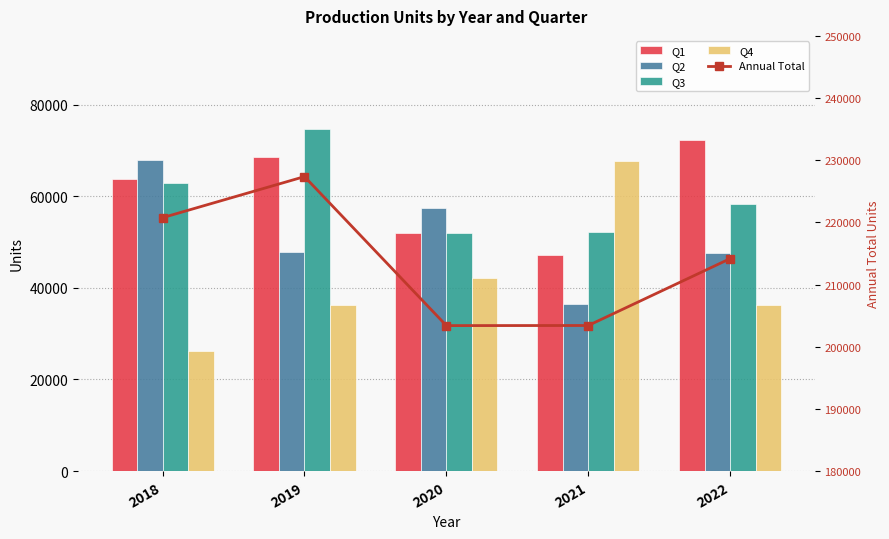

What is the total value across all series at 2020?

406804